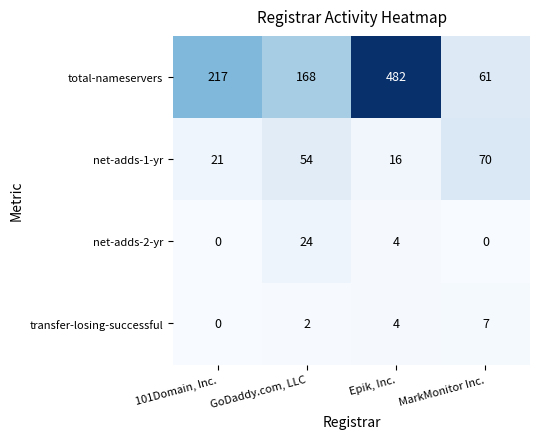

Rank the series by their maximum value, from lowest to highest.

transfer-losing-successful, net-adds-2-yr, net-adds-1-yr, total-nameservers